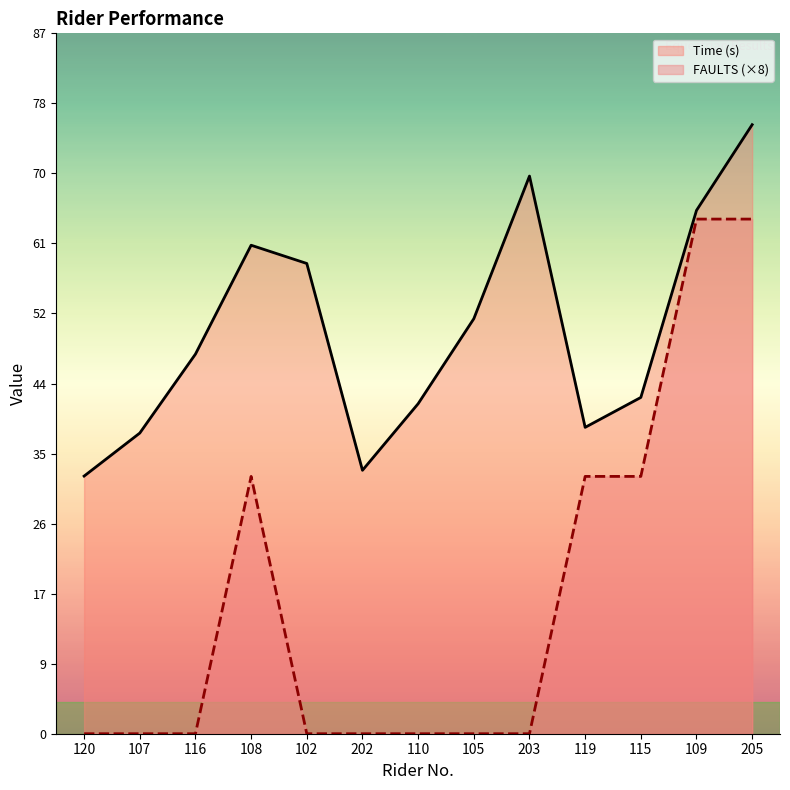

Rank the categories by FAULTS (×8) value from lowest to highest.

120, 107, 116, 102, 202, 110, 105, 203, 108, 119, 115, 109, 205